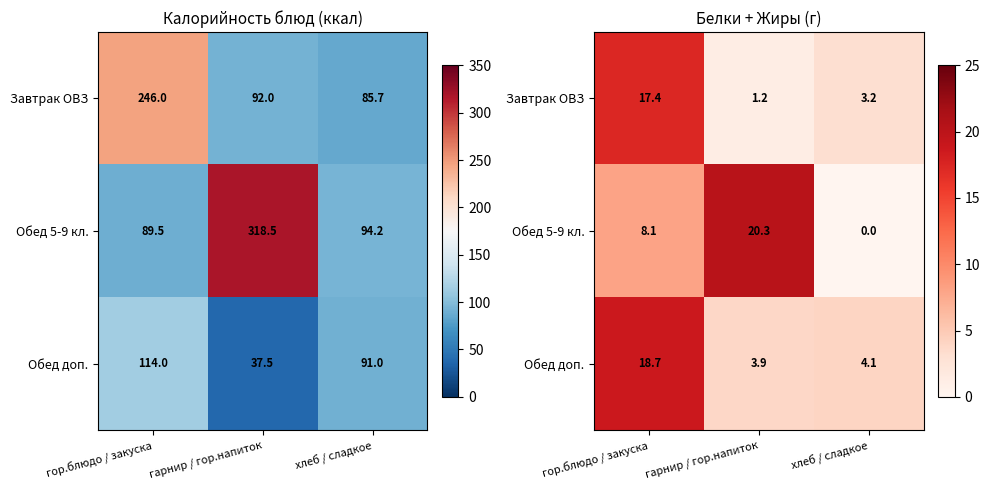

What is the highest value of the Завтрак ОВЗ series?

17.4